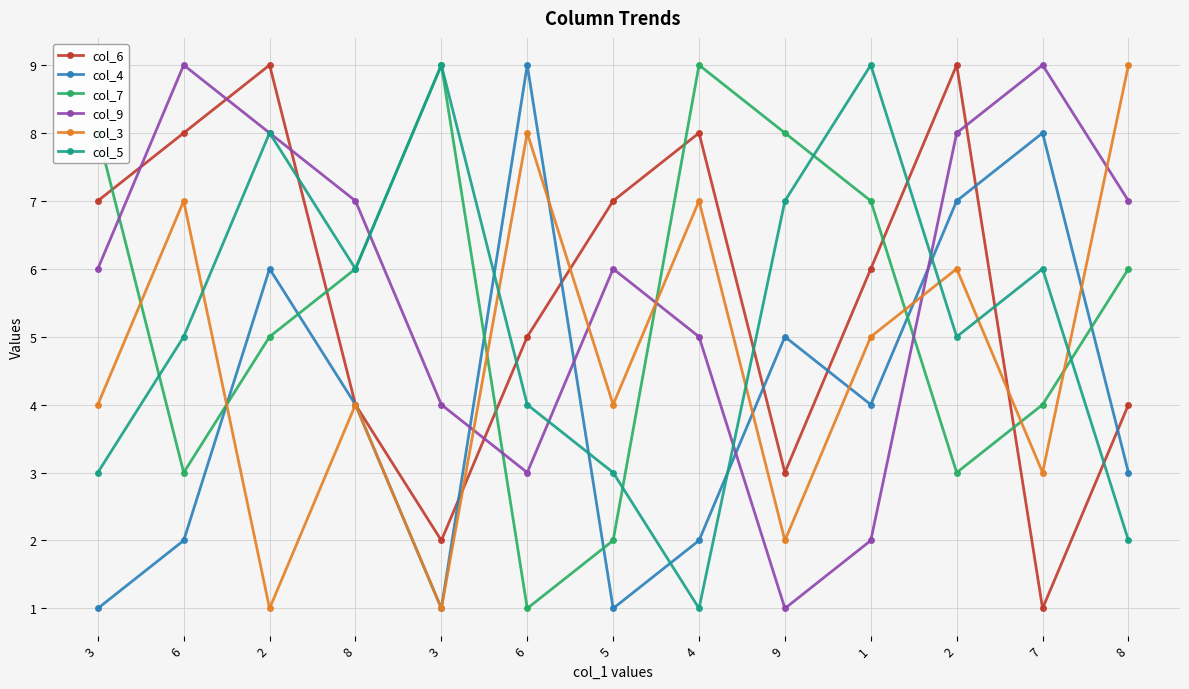

What is the maximum value for col_9?

9